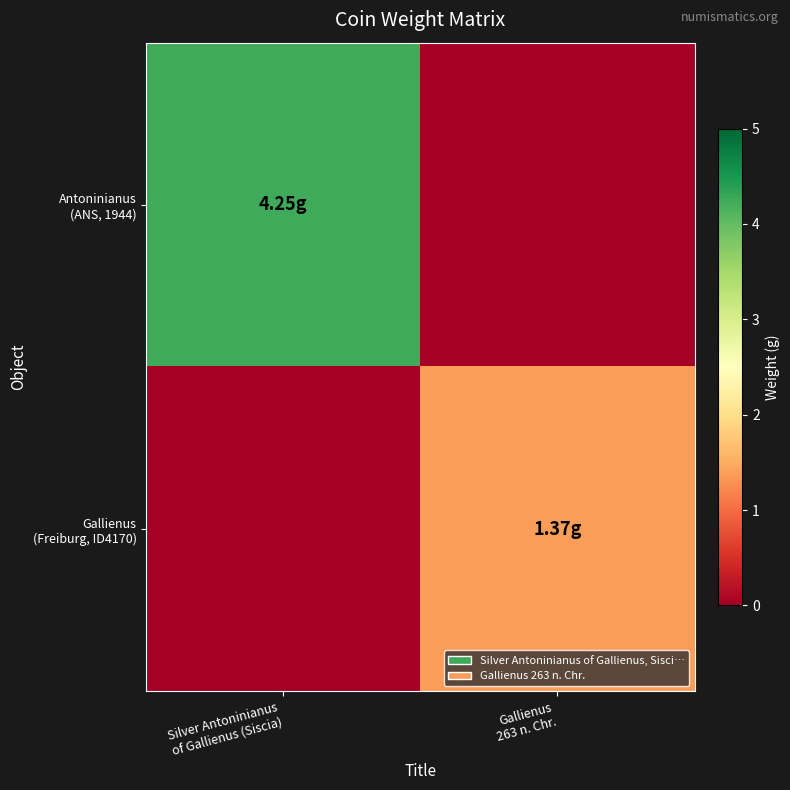

Which series has the largest total across all categories?

Antoninianus (ANS, 1944)